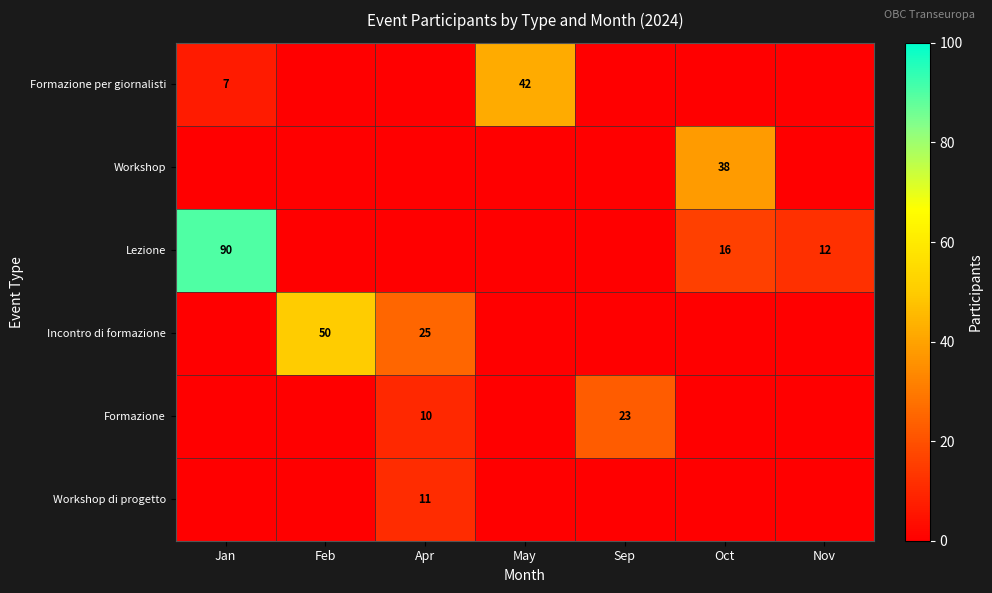

At which category is the sum across all series the highest?

Jan